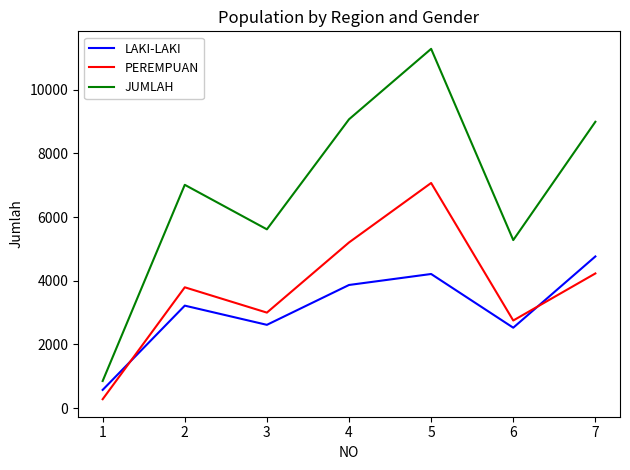

What are all the series names shown in the legend?

LAKI-LAKI, PEREMPUAN, JUMLAH